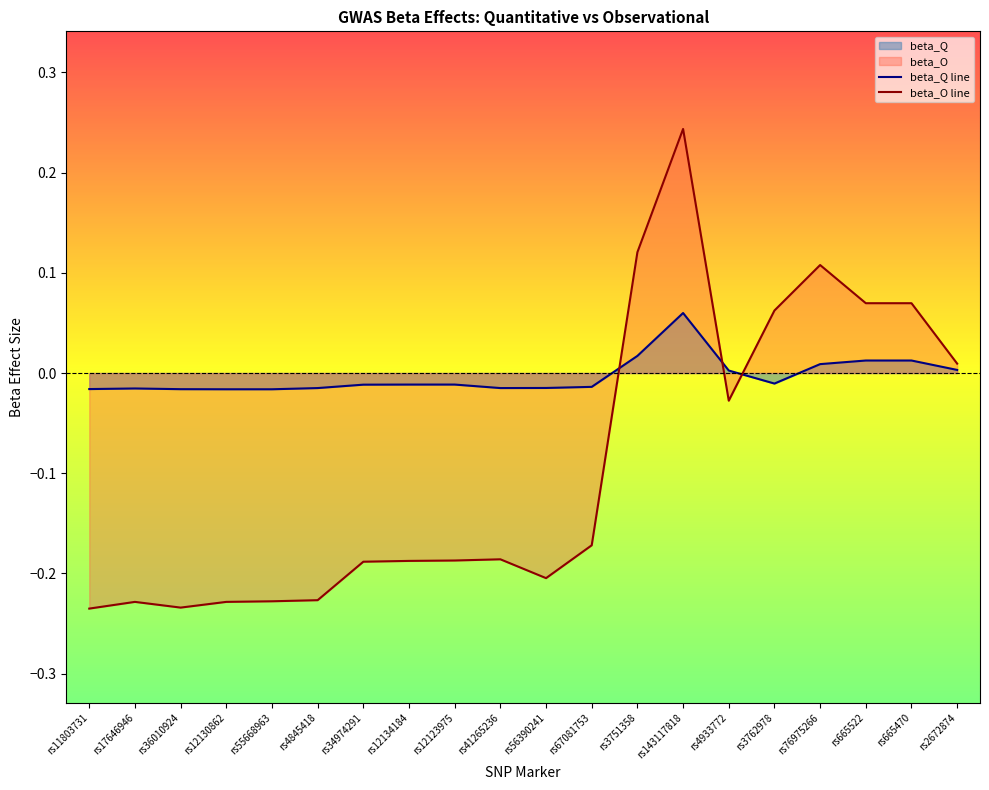

Is the value of beta_Q line at rs11803731 greater than the value of beta_O line at rs56390241?

Yes